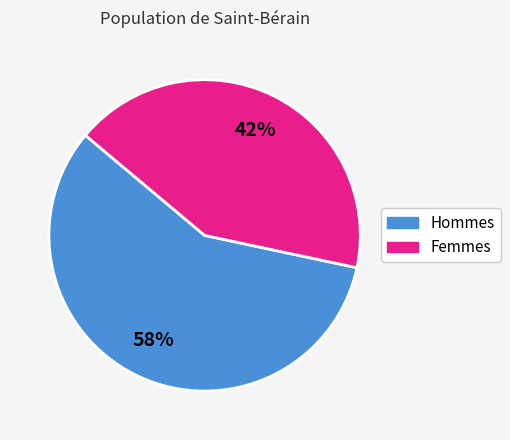

Between Femmes and Hommes, which is larger?

Hommes